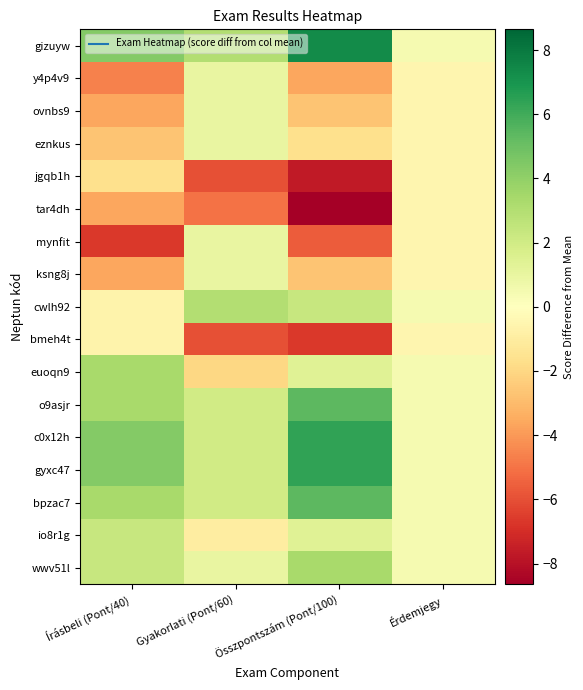

What is the minimum value shown in the chart?

-8.6